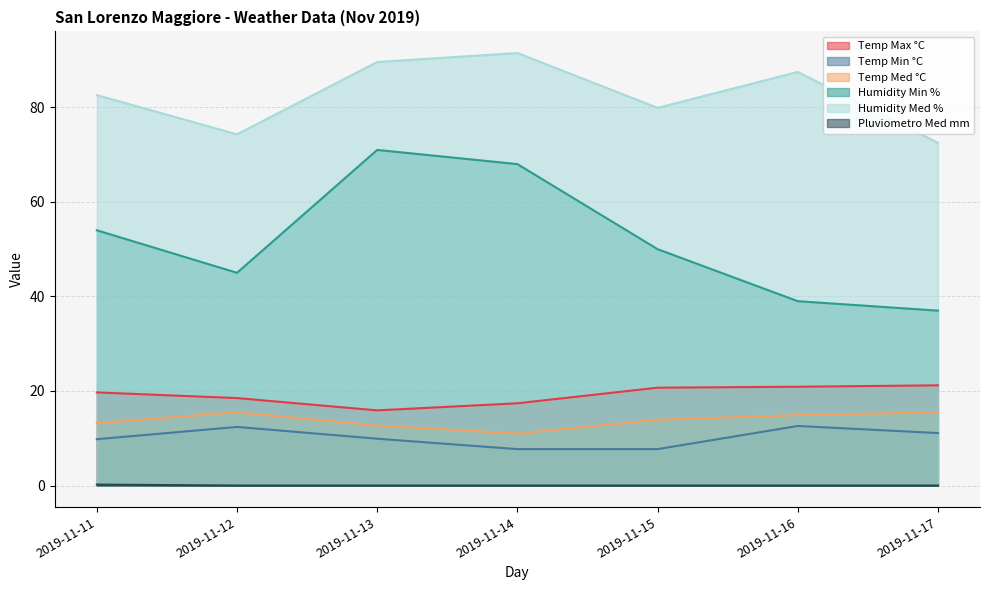

At which category is the sum across all series the highest?

2019-11-13